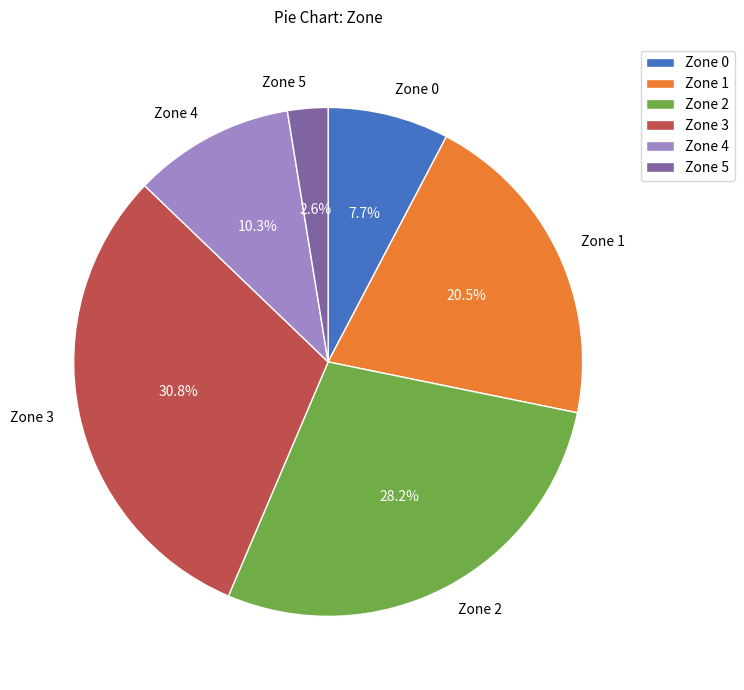

What is the ratio of the value at Zone 1 to the value at Zone 4?

2.0